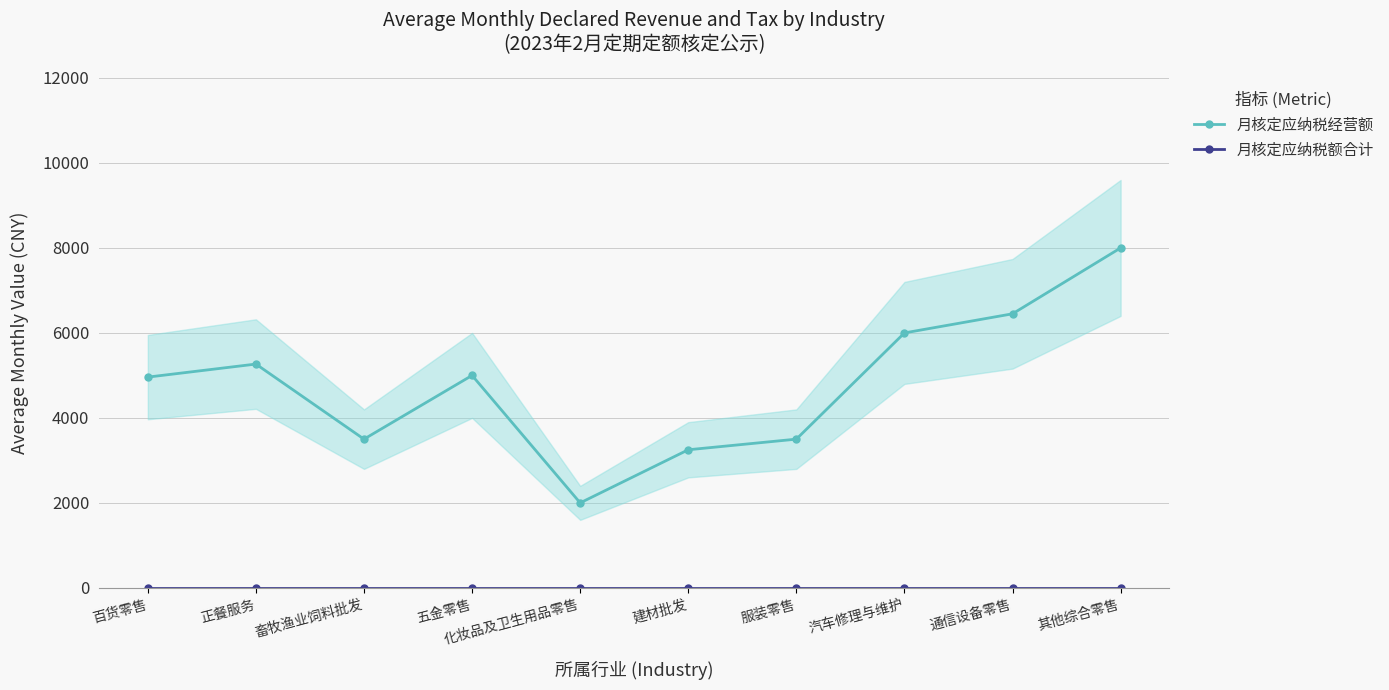

True or false: 月核定应纳税经营额 and 月核定应纳税额合计 intersect in this chart.

False